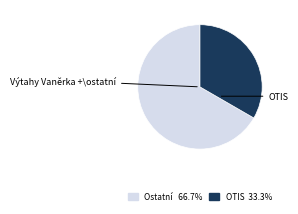

Does any single category account for the majority?

Yes